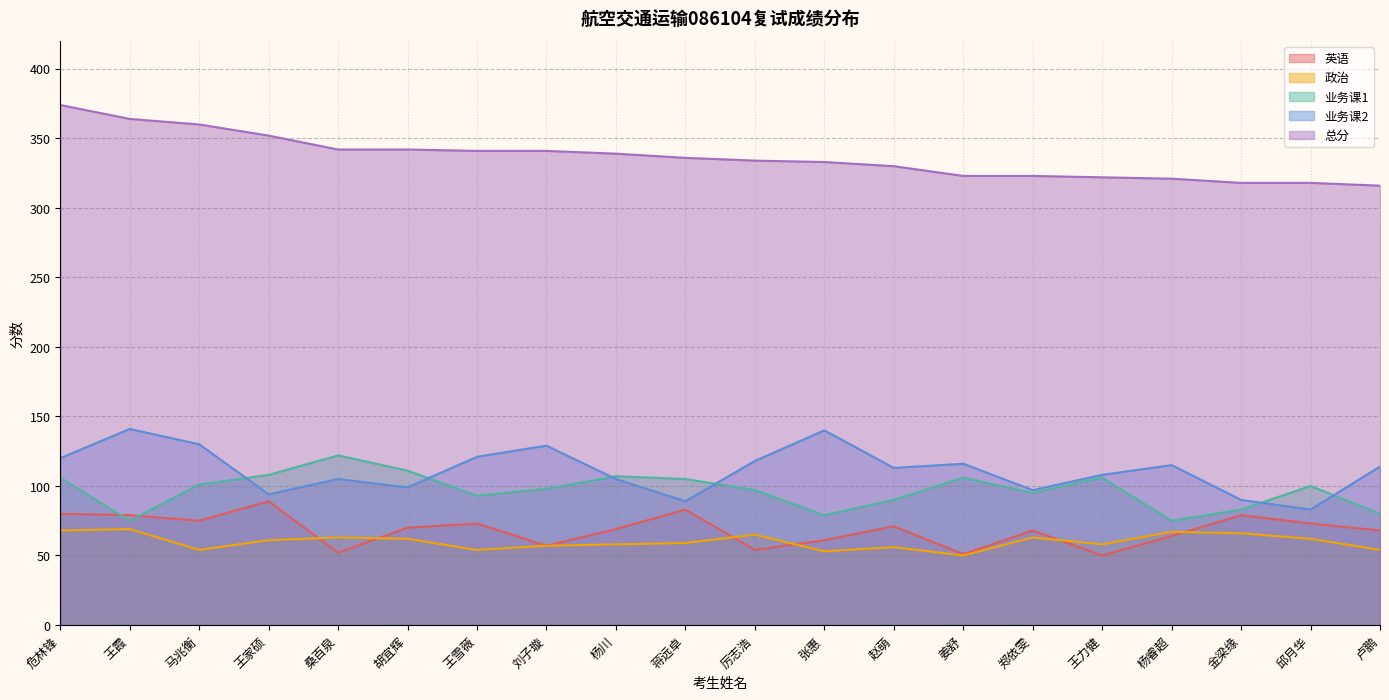

Which series has the largest range (max minus min)?

业务课2